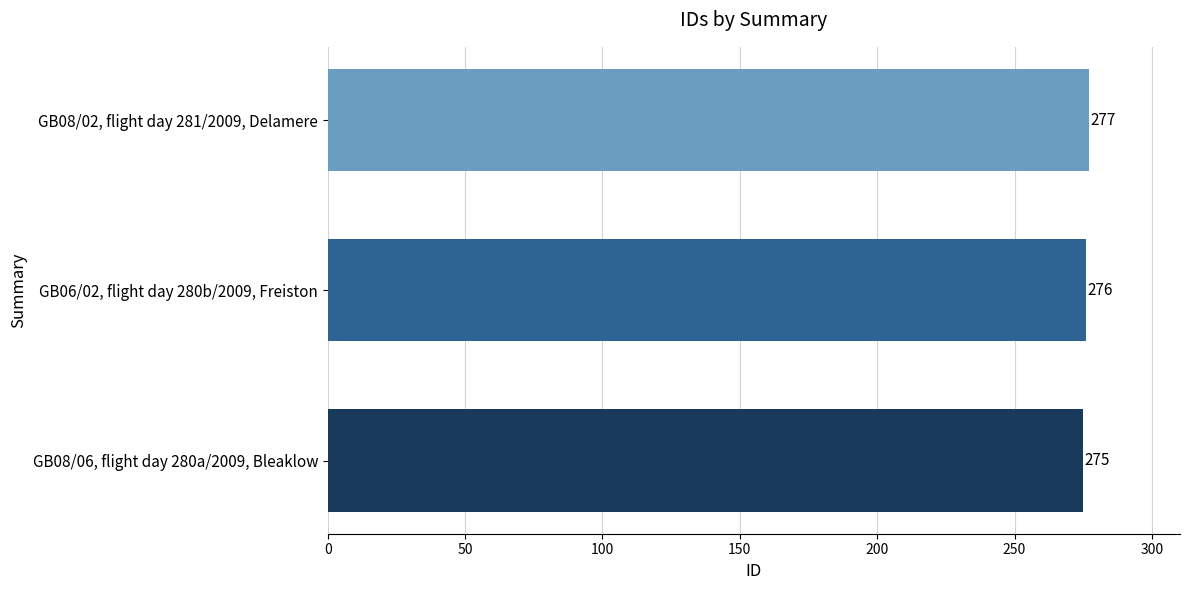

What is the difference between the maximum and minimum values?

2